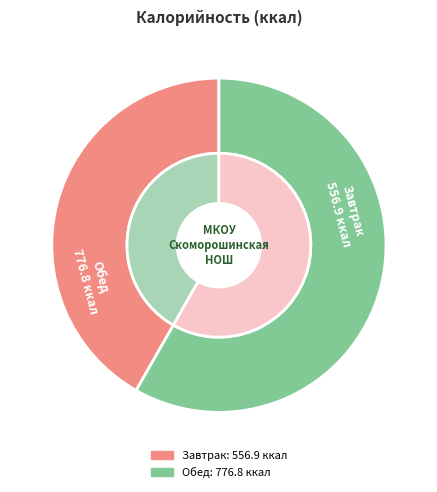

How many slices are in this pie chart?

2